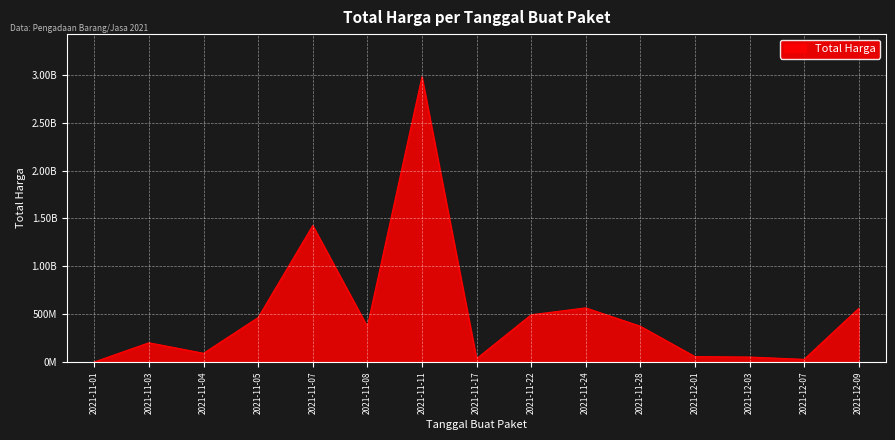

What is the greatest value displayed?

2978963240